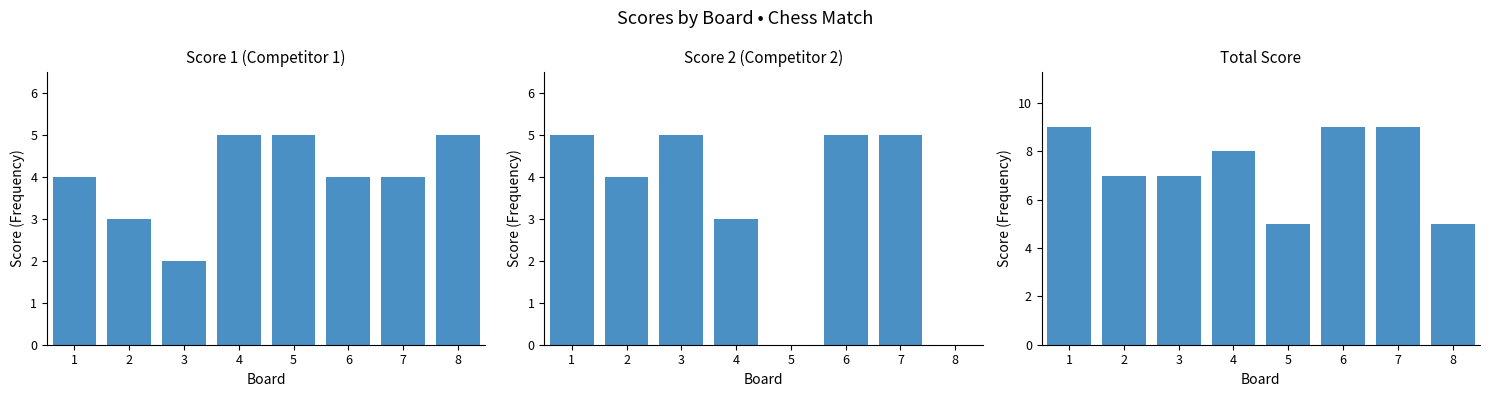

At which label is Total Score closest to 7?

2